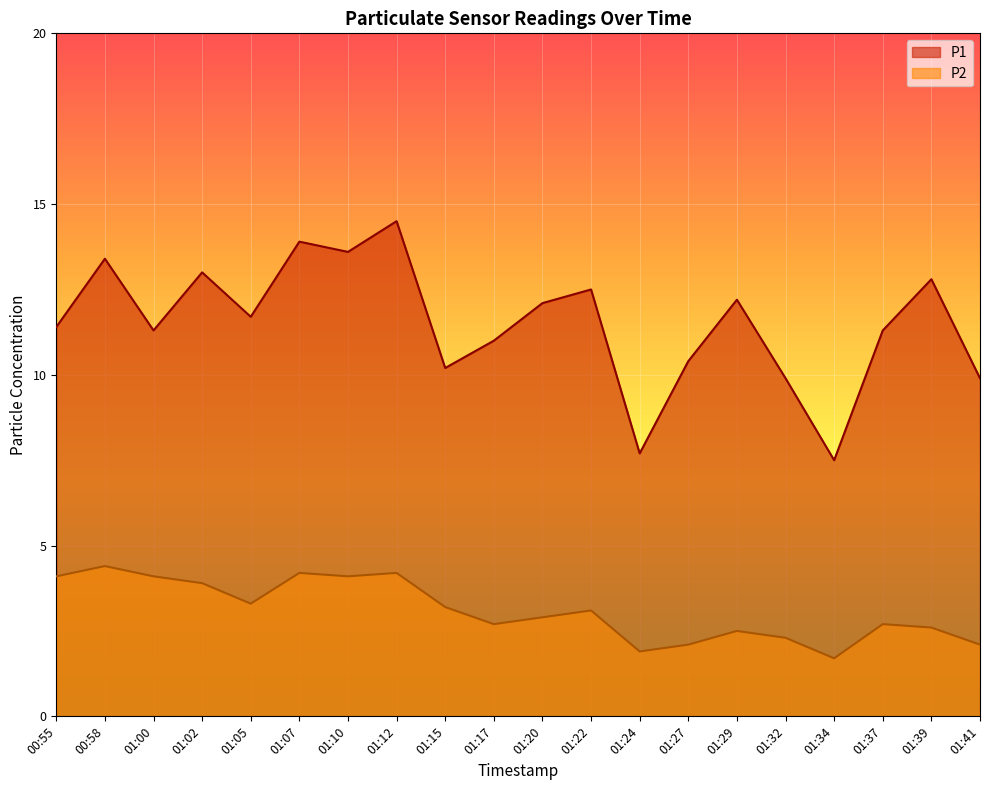

Read the P1 value at 01:17.

11.0